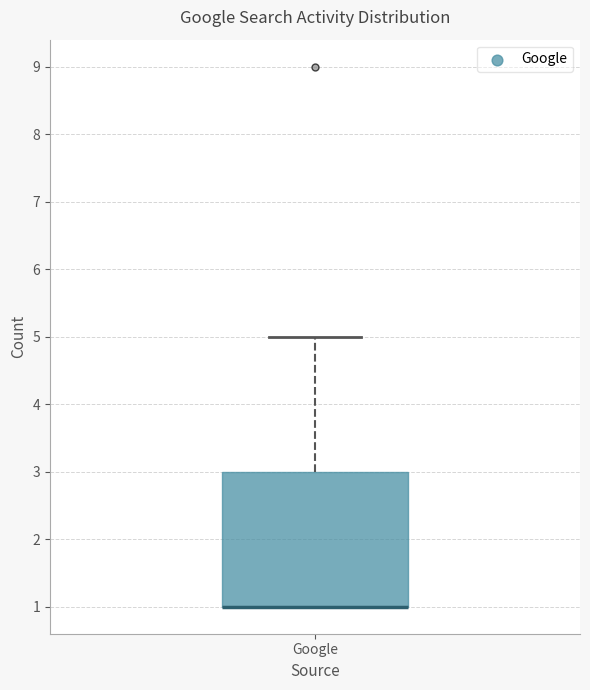

Transcribe this box plot: give where the median line is, the range the box spans, and where the two whiskers end, as read against the y-axis. The values are not printed on the chart, so give them approximately, as read against the axis.

median 1 (drawn on the box's lower edge), box 1 to 3, whiskers 1 to 5